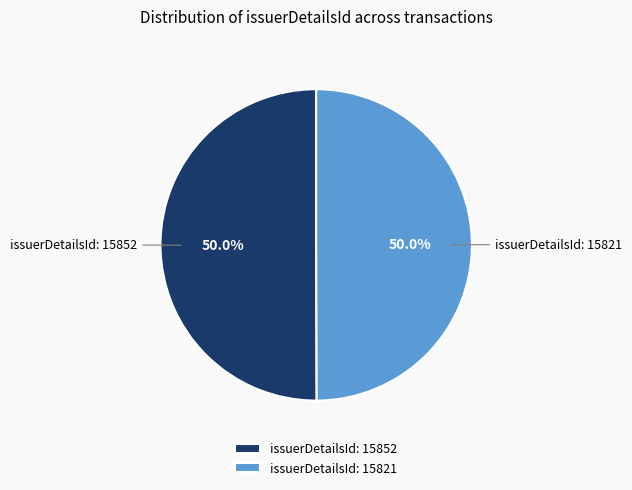

What is the ratio of the value at issuerDetailsId: 15852 to the value at issuerDetailsId: 15821?

1.0